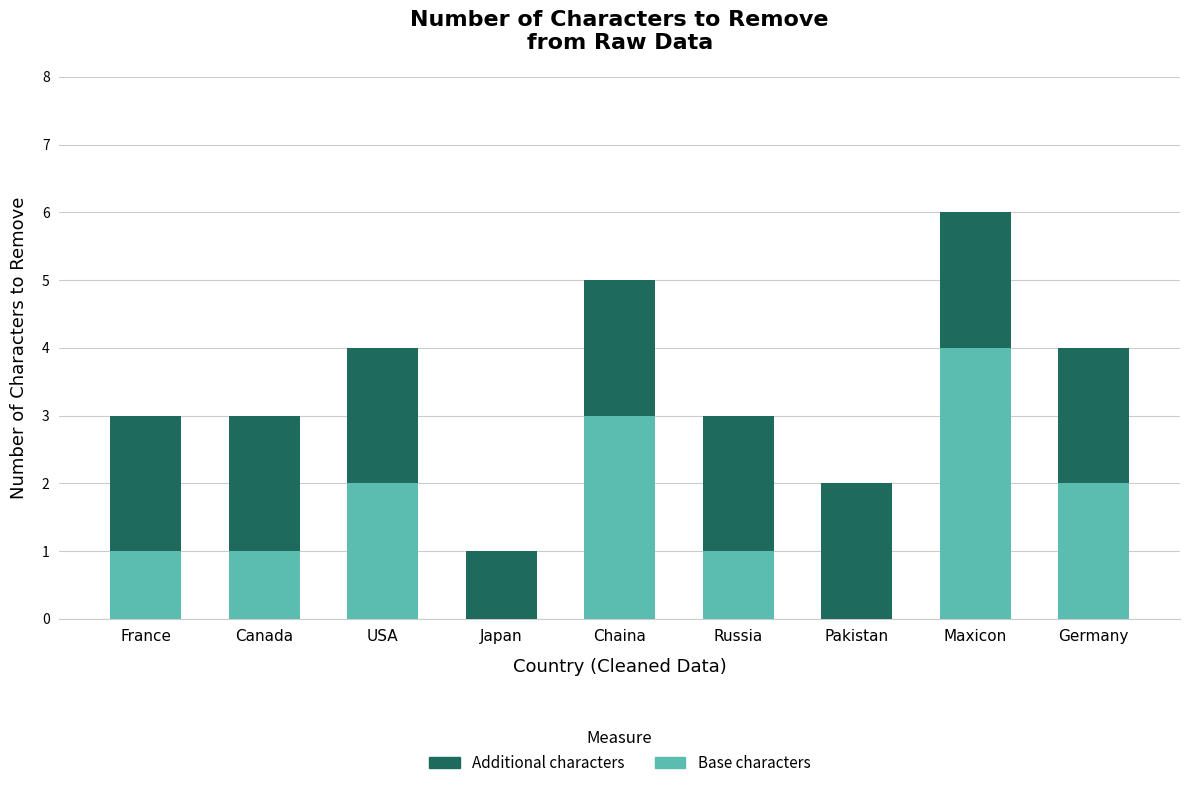

What is the total value across all series at USA?

4